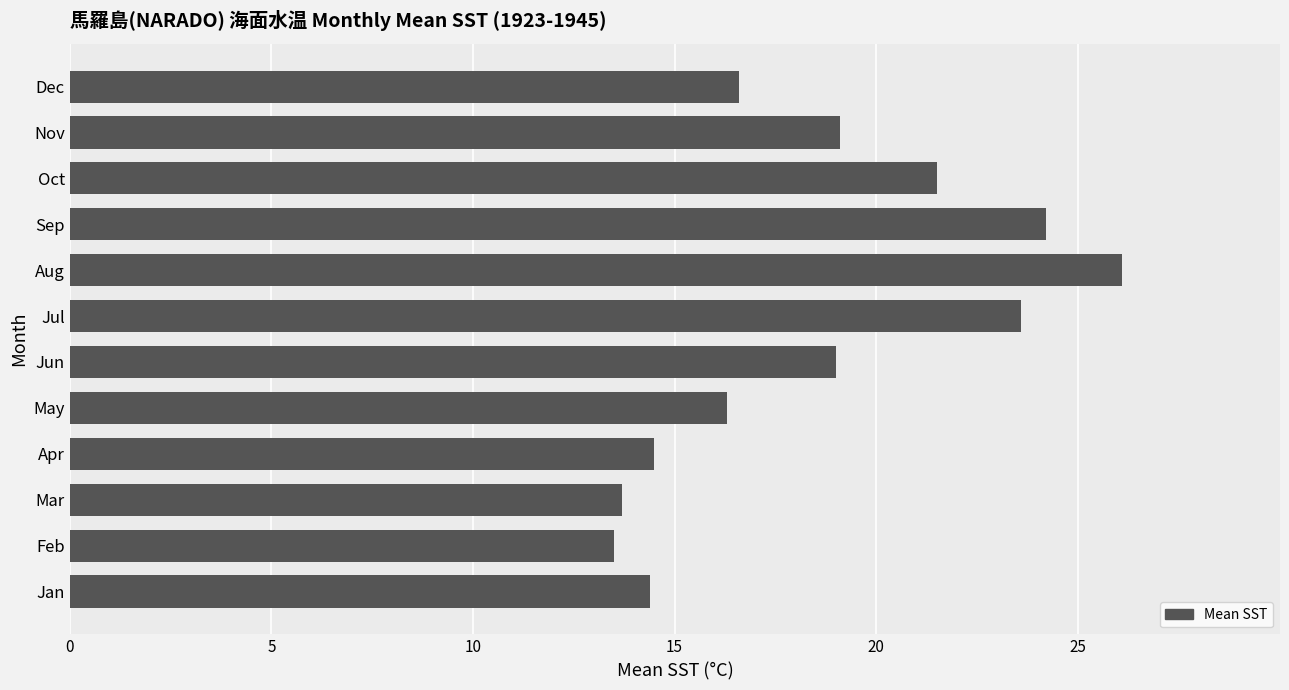

At which category does the chart reach its peak across all series?

Aug